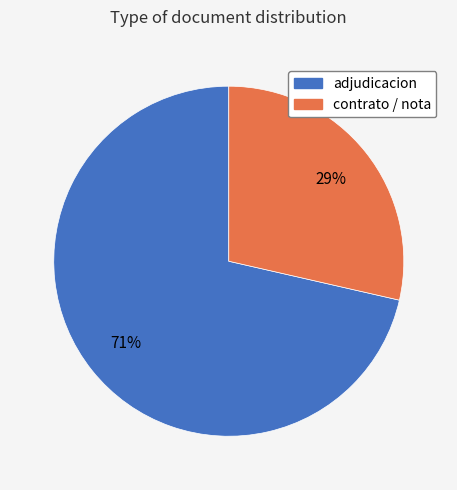

Does any single category account for the majority?

Yes